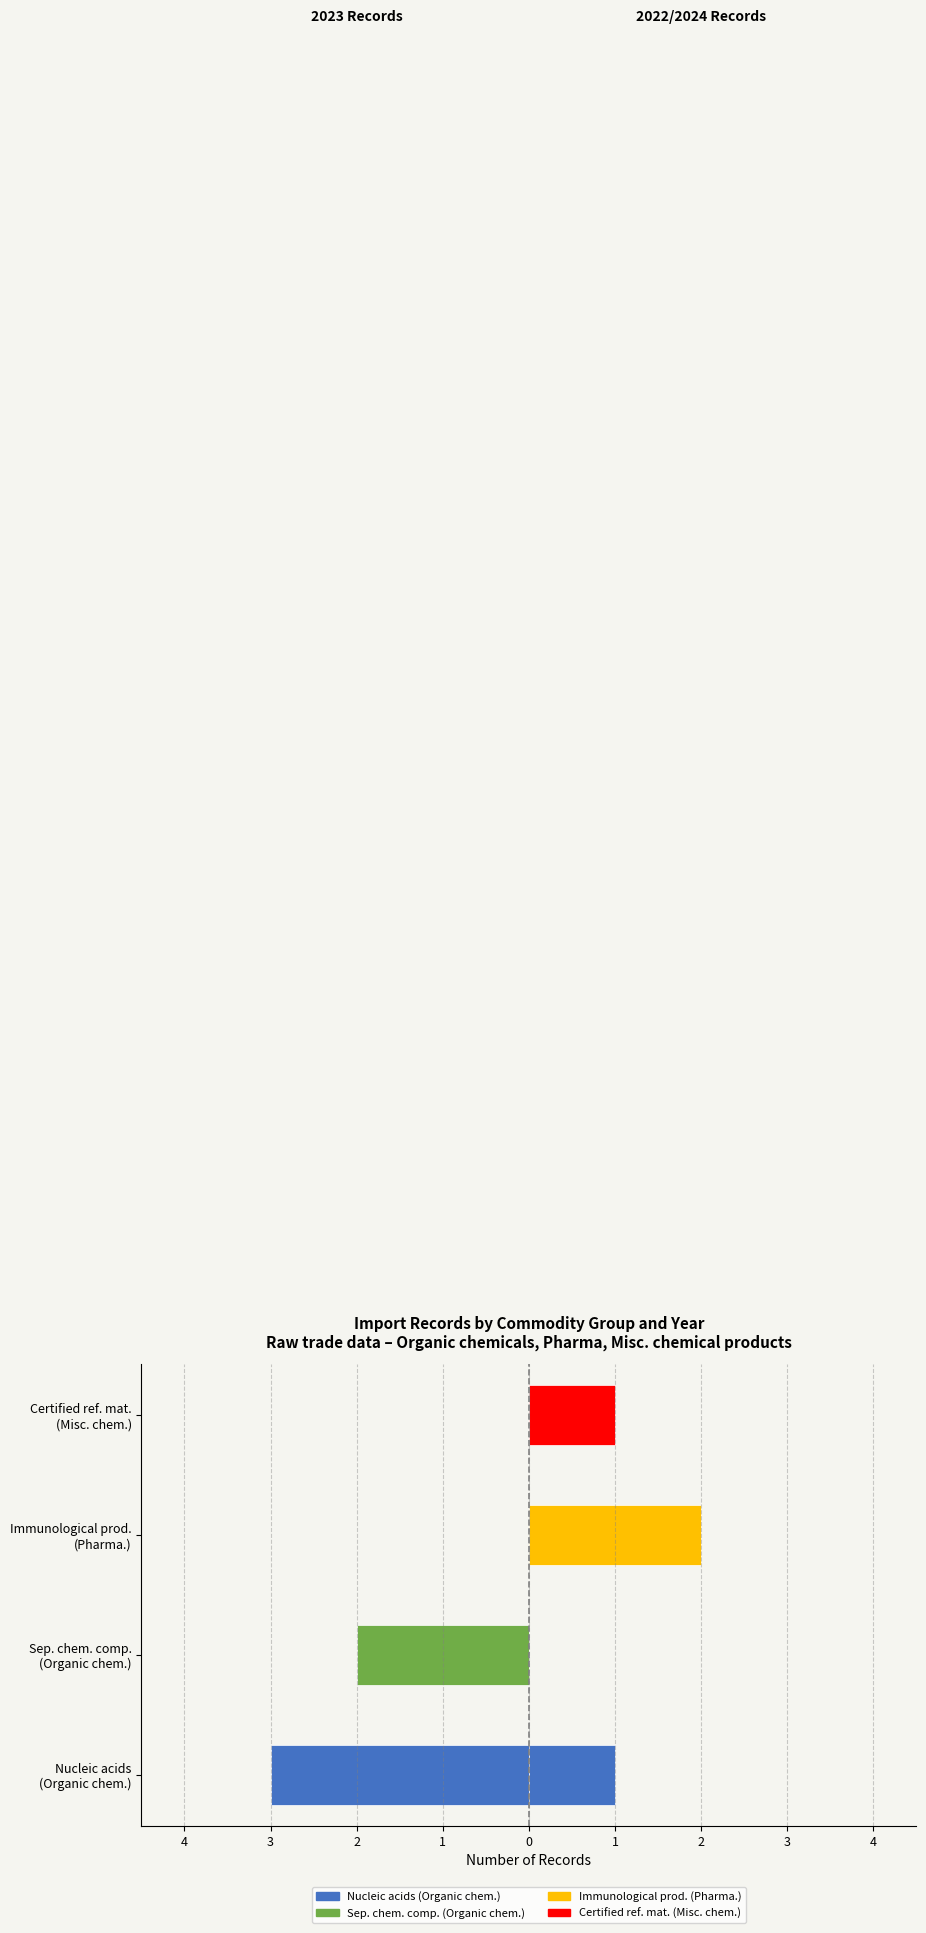

Is it true that 2023 months equals 0 at Sep. chem. comp. (Organic chem.)?

False